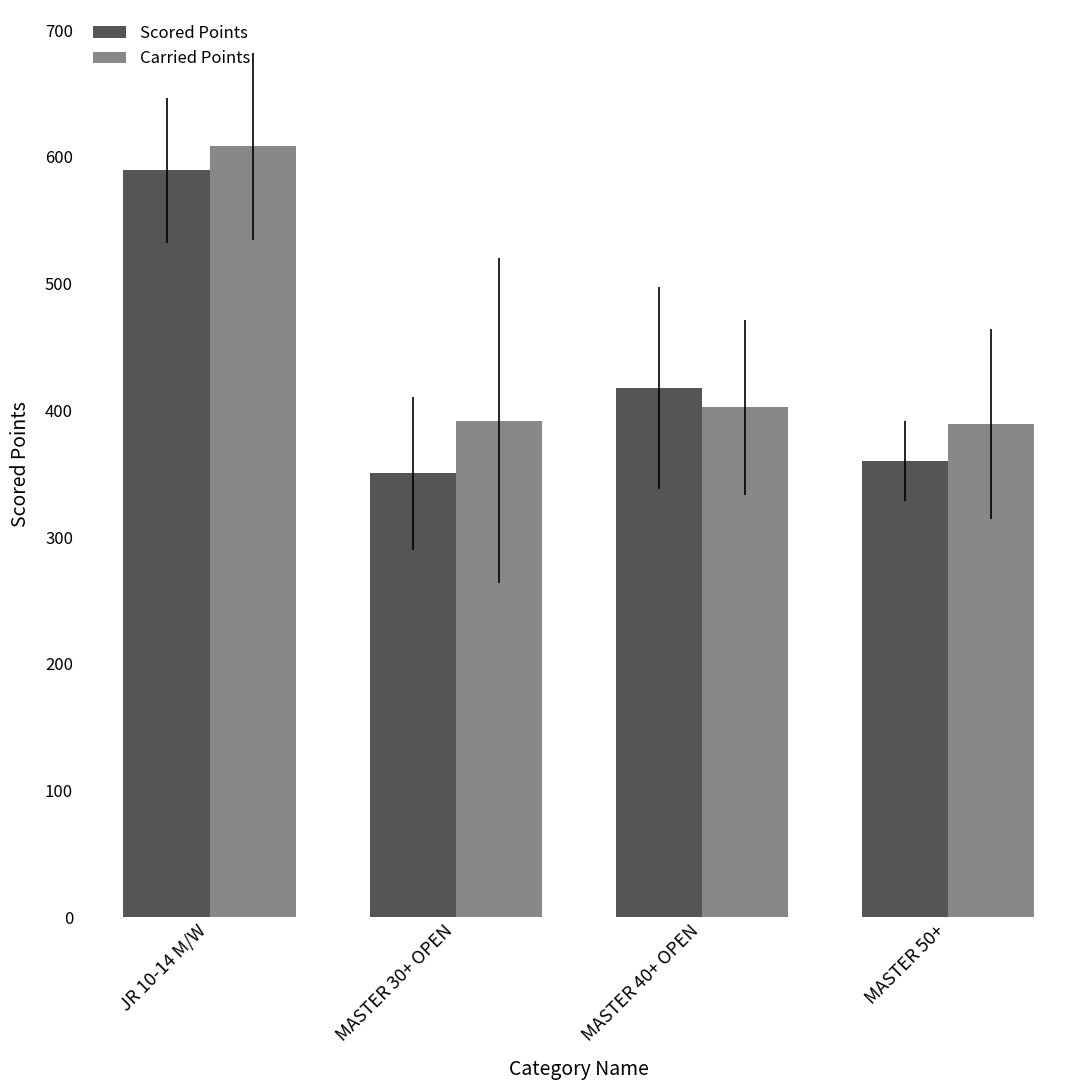

How many categories are shown in the chart?

4